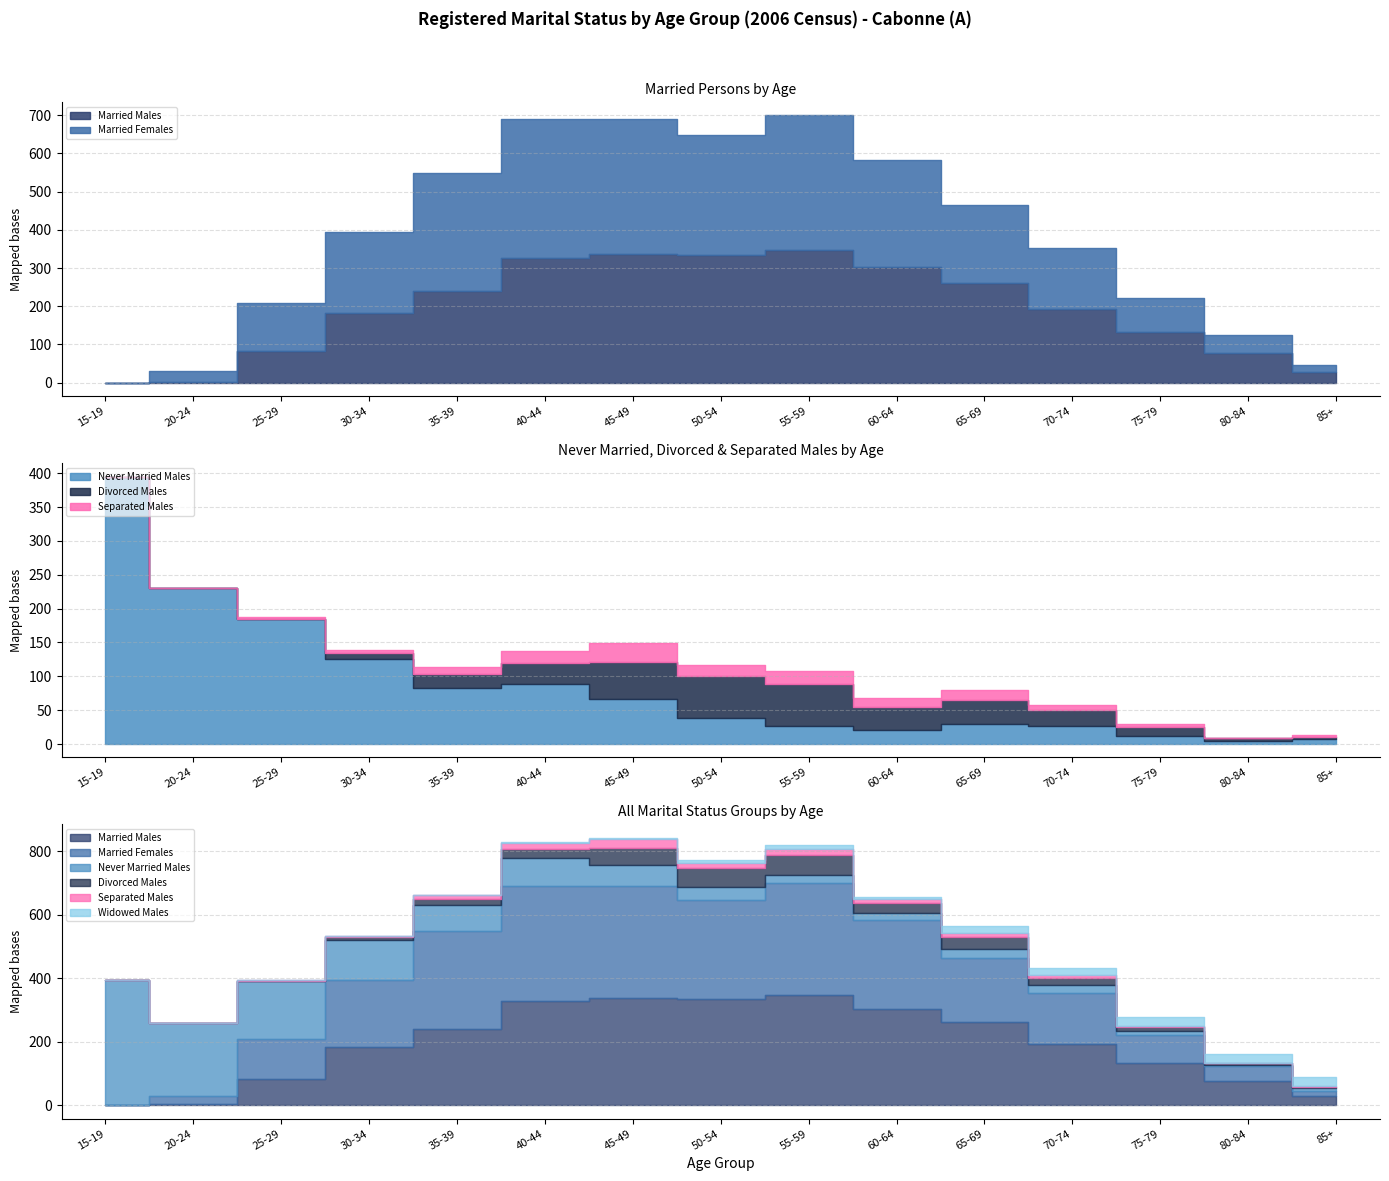

Is it true that Married Males equals 337 at 45-49?

True